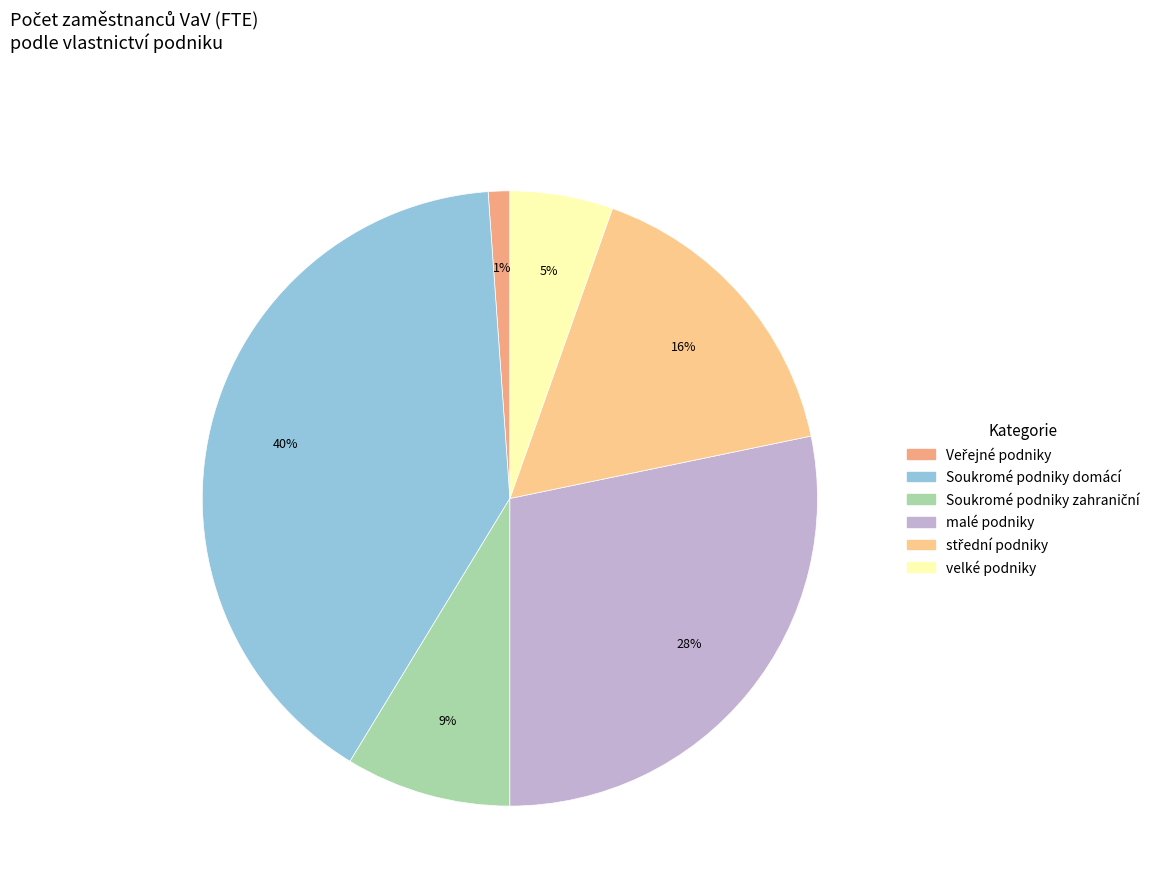

True or false: Veřejné podniky accounts for 11% of the total.

False